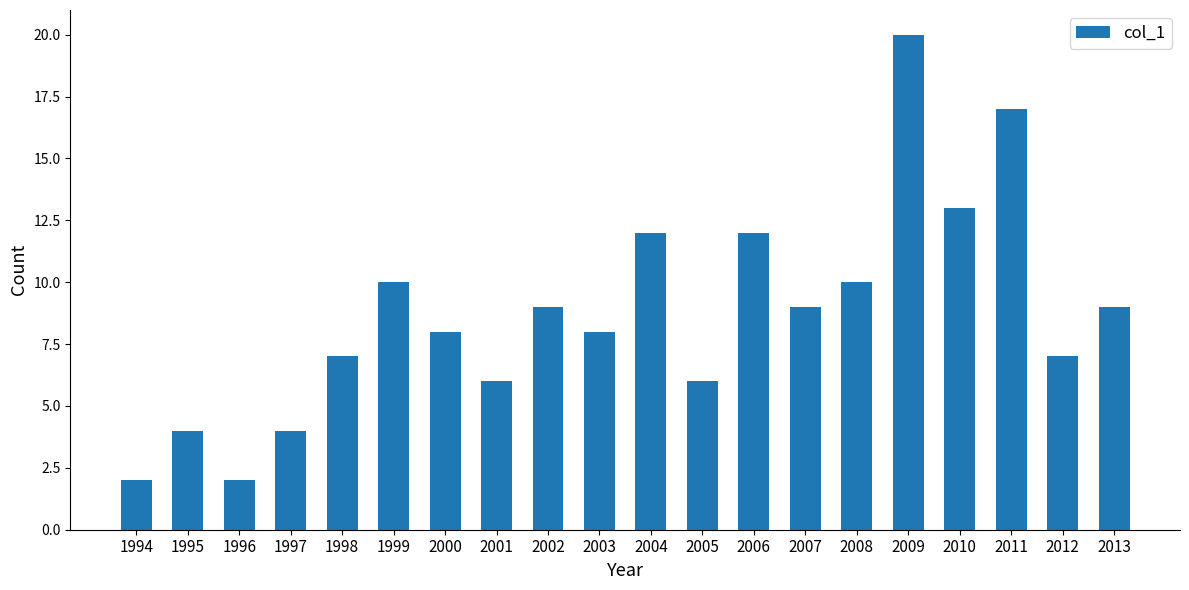

What value does the data have at 2002, to the nearest 5?

10